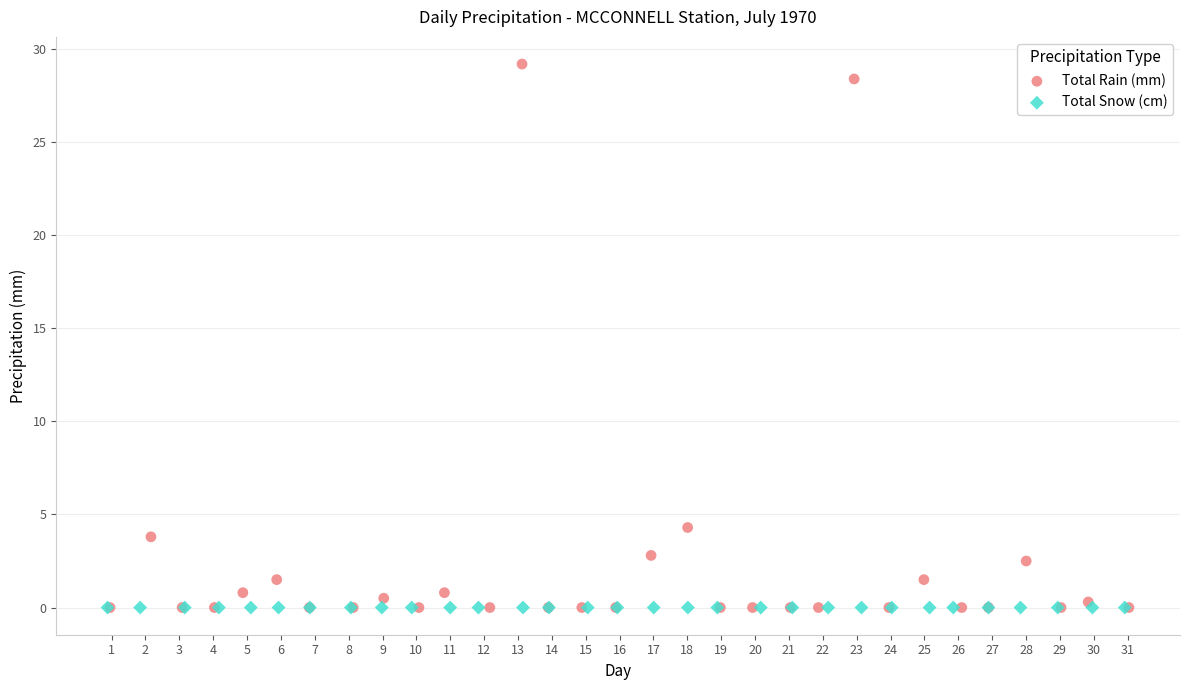

Which series contains the highest Y value?

Total Rain (mm)